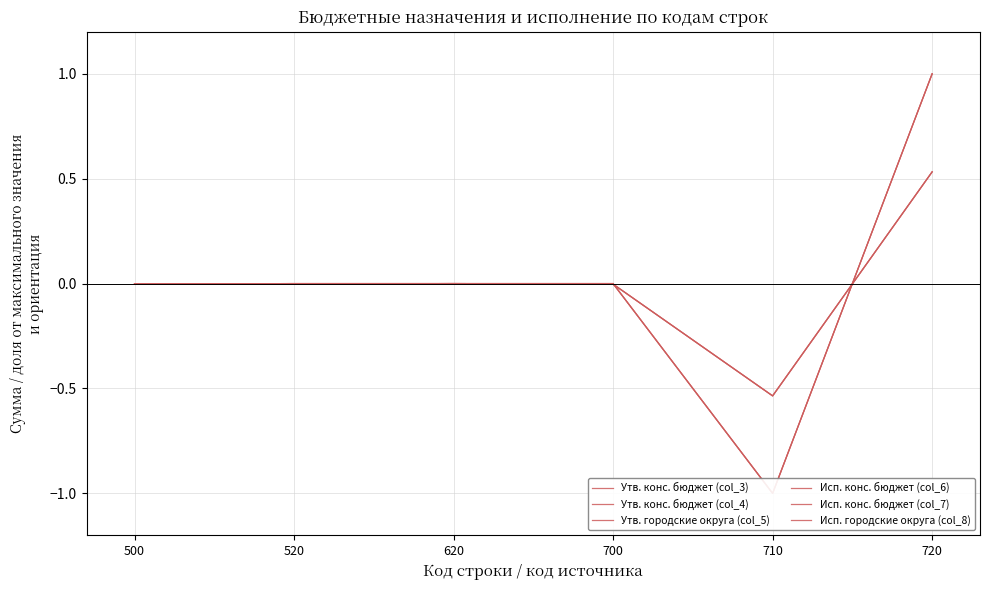

Which series ends up on top after the final intersection of Исп. городские округа (col_8) and Утв. конс. бюджет (col_3)?

Утв. конс. бюджет (col_3)